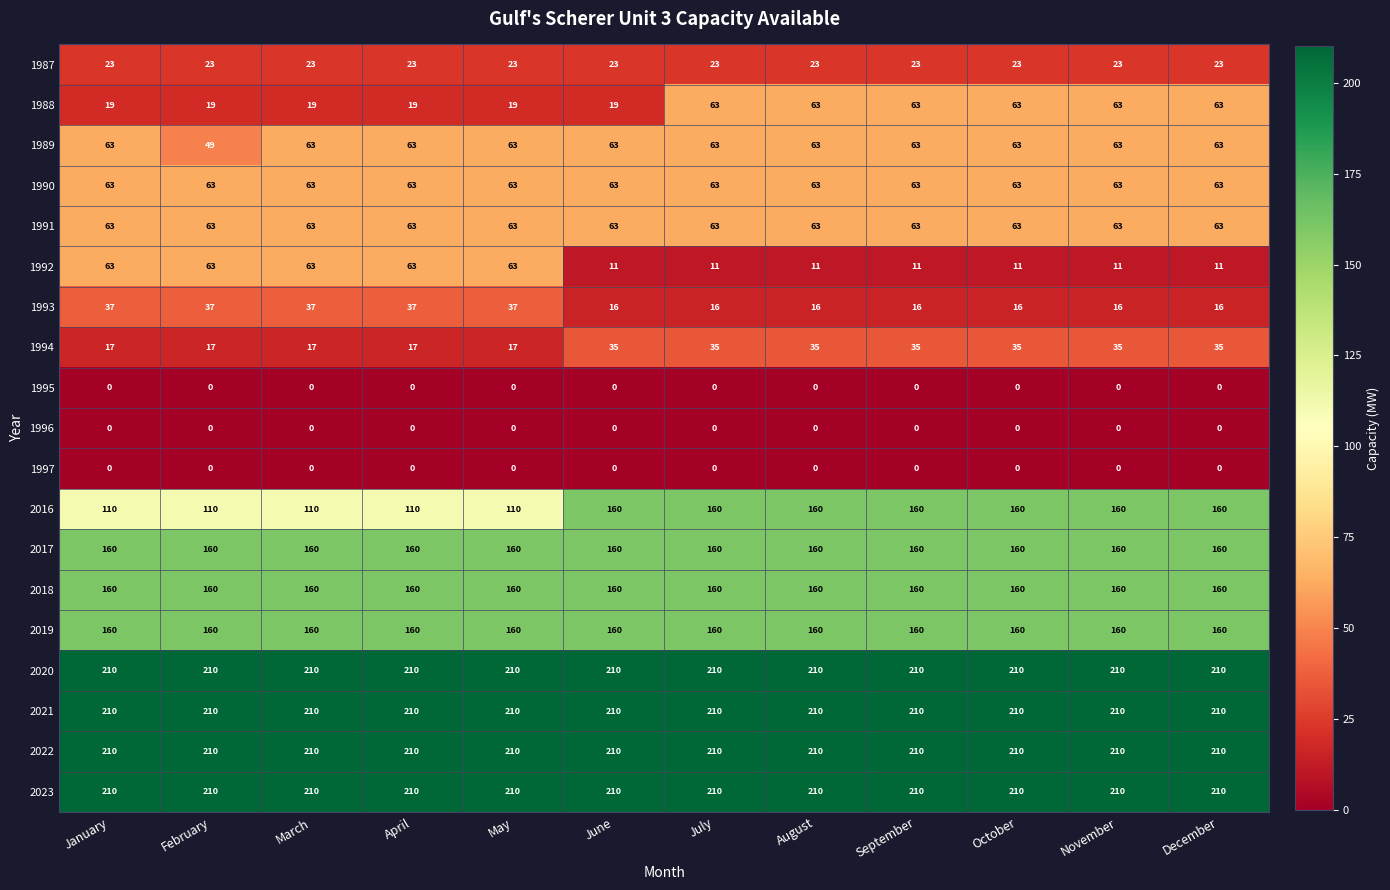

What is the minimum value for 2017?

160